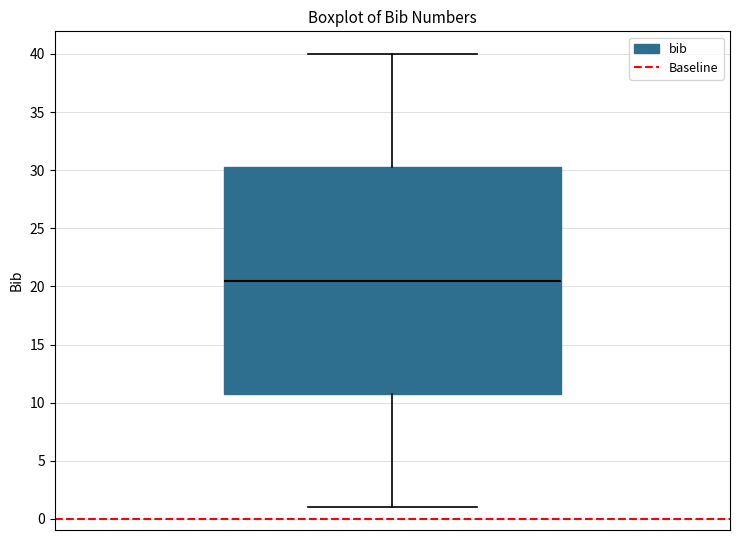

Where is the upper edge of the box on the y-axis? The values are not printed on the chart, so give them approximately, as read against the axis.

30.5